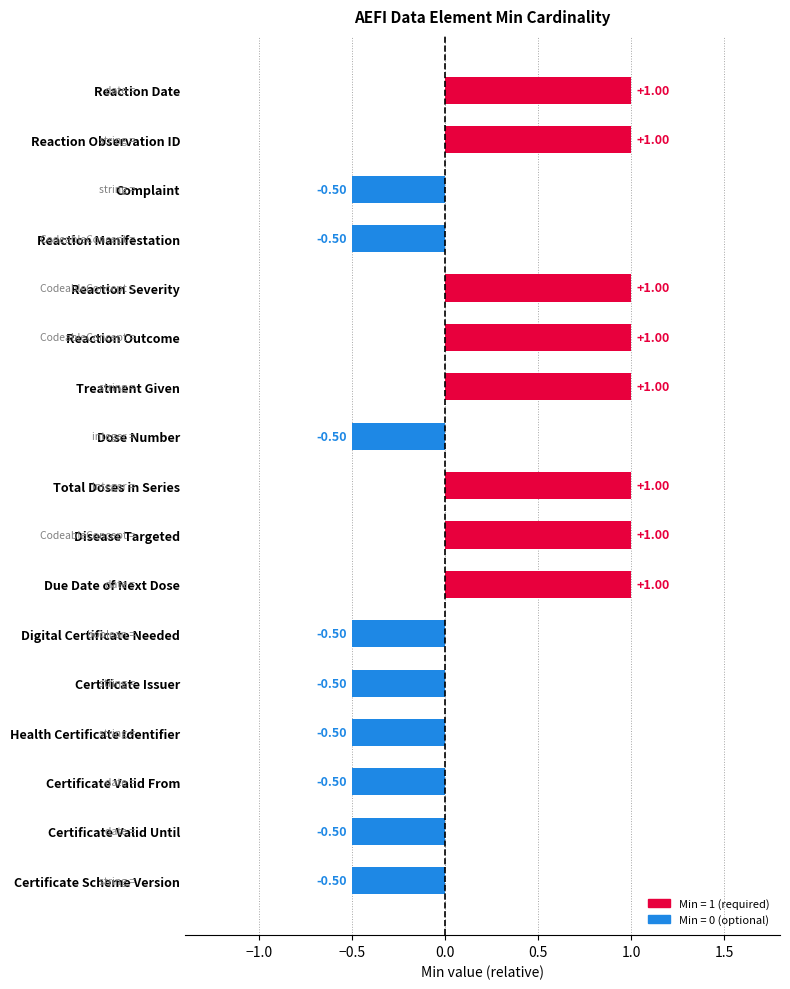

What is the label of the 6th bar from the top?

Reaction Outcome